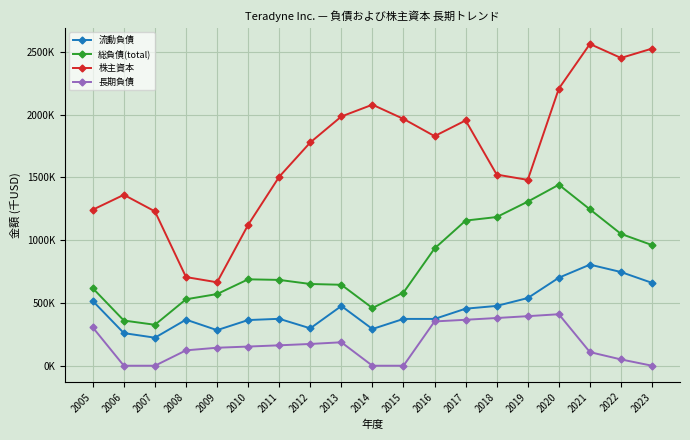

What is the total value across all series at 2005?

2679875